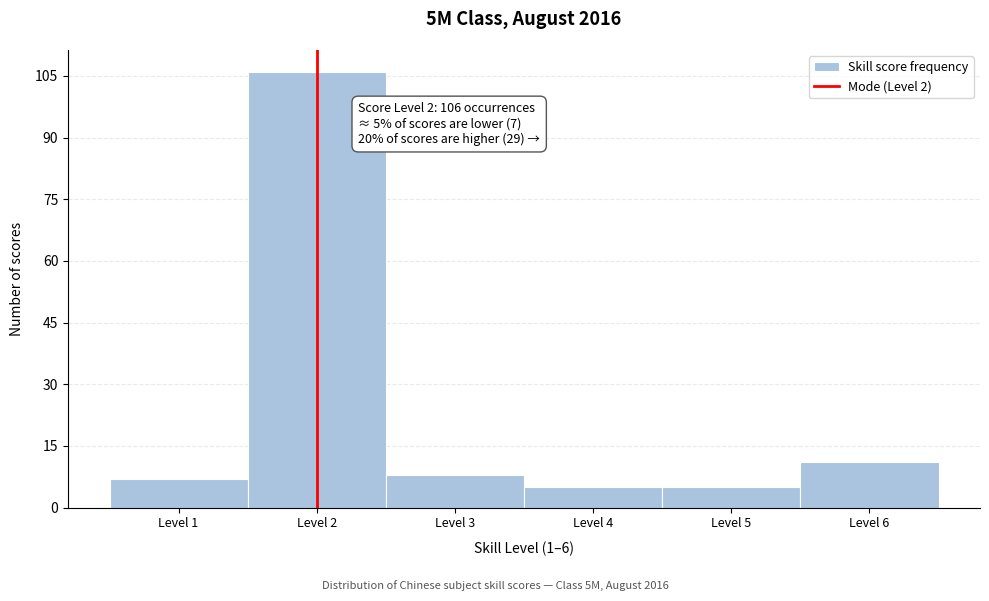

Reading right to left, list all the values displayed in this chart.

Level 6=11	Level 5=5	Level 4=5	Level 3=8	Level 2=106	Level 1=7